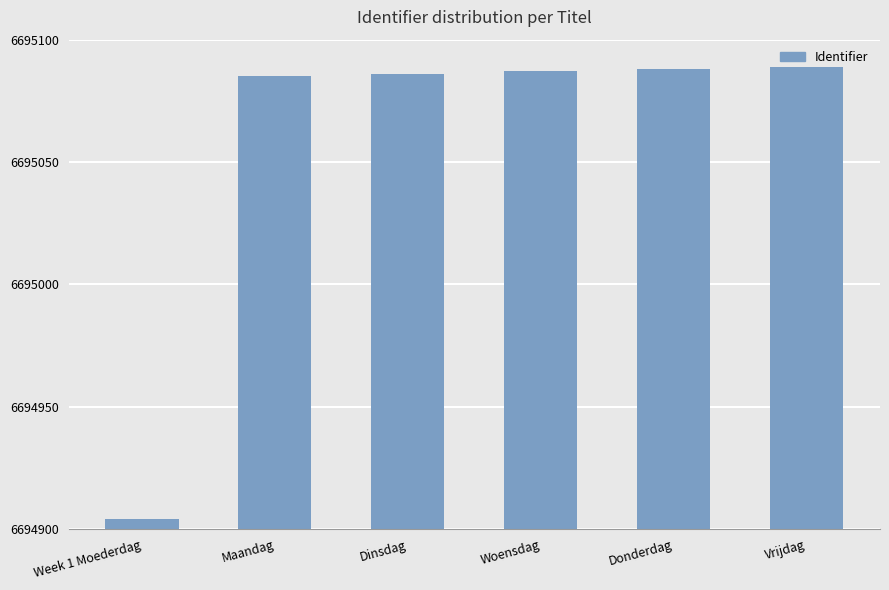

Are the bars grouped side by side (vs. stacked)?

No